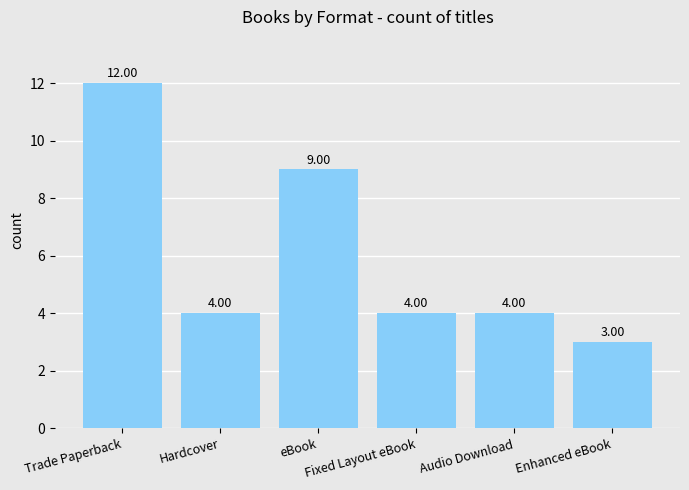

What value does the data have at Hardcover?

4